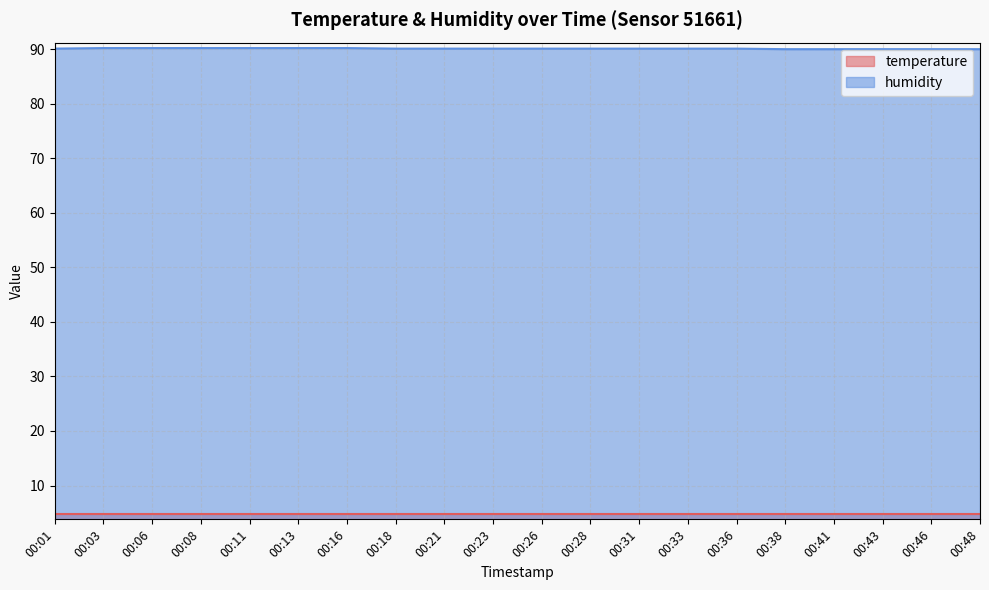

What is the minimum value shown in the chart?

4.8